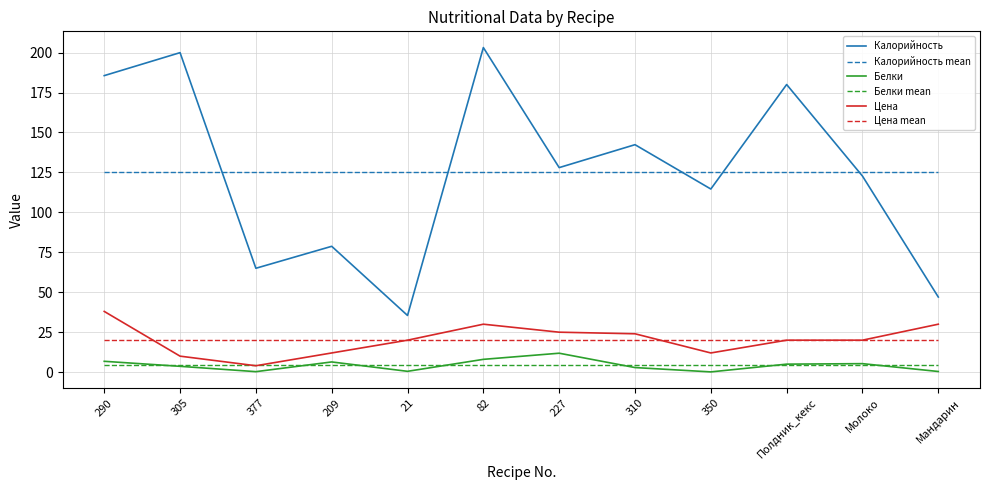

Is this an area chart (filled region under the line)?

No